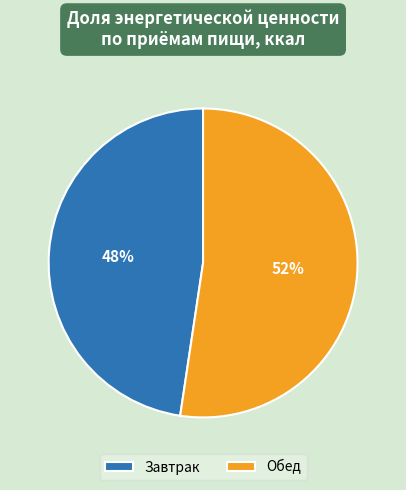

To the nearest percent, what portion does Обед represent?

52%